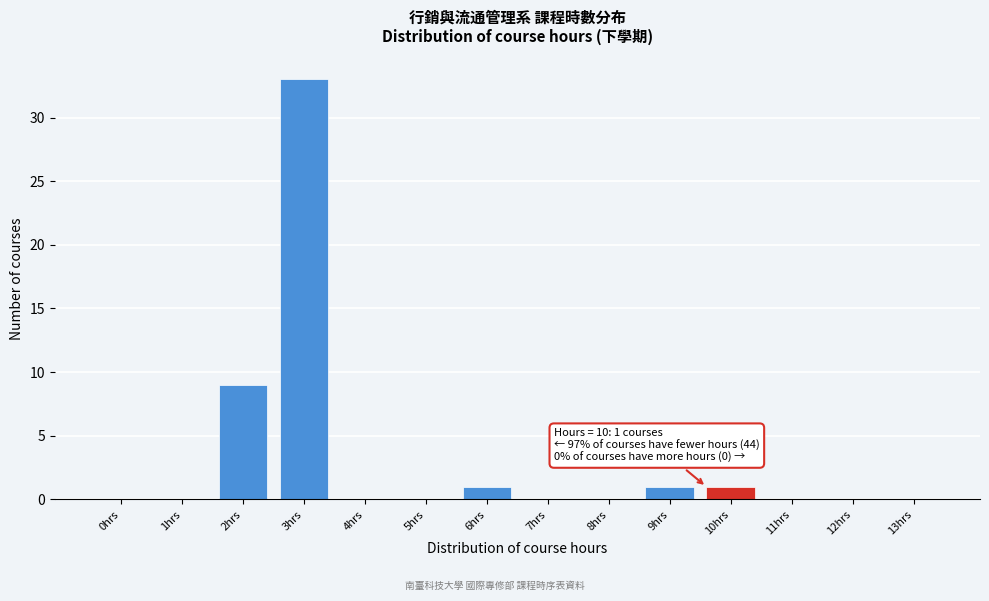

Reading left to right, what are all the values shown in this chart?

0hrs=0	1hrs=0	2hrs=9	3hrs=33	4hrs=0	5hrs=0	6hrs=1	7hrs=0	8hrs=0	9hrs=1	10hrs=1	11hrs=0	12hrs=0	13hrs=0